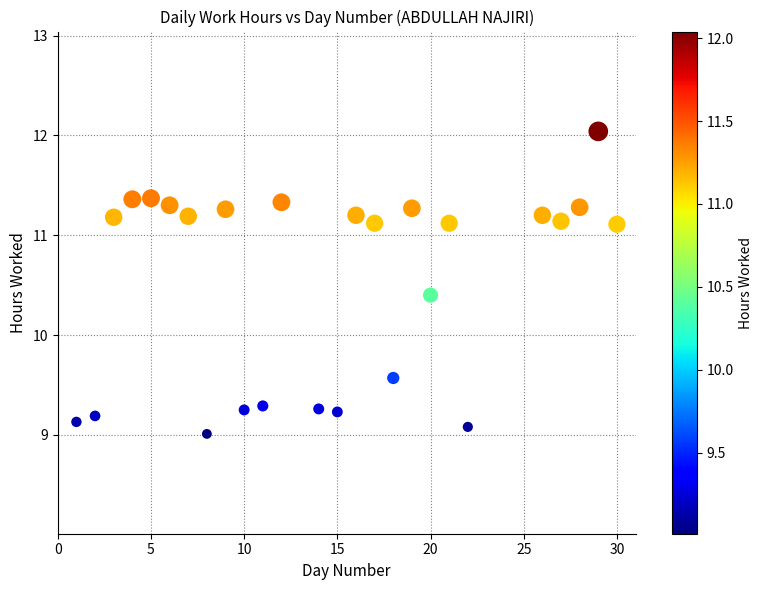

What is the range of Y values (max minus min)?

3.0